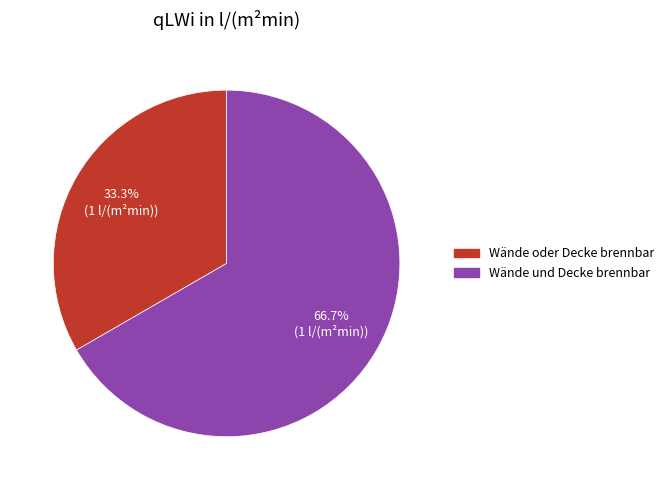

Approximately how many times larger is the value at Wände oder Decke brennbar compared to Wände und Decke brennbar?

0.5